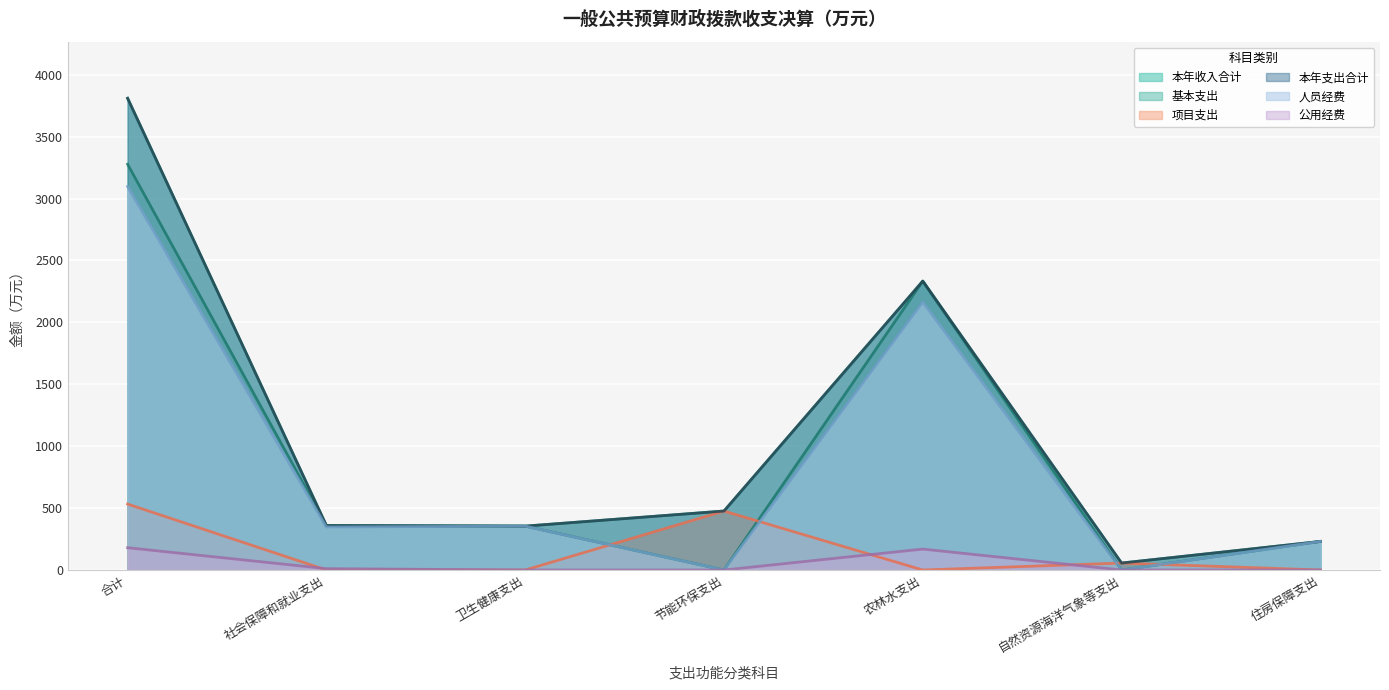

At which label does 本年支出合计 first exceed 358?

合计